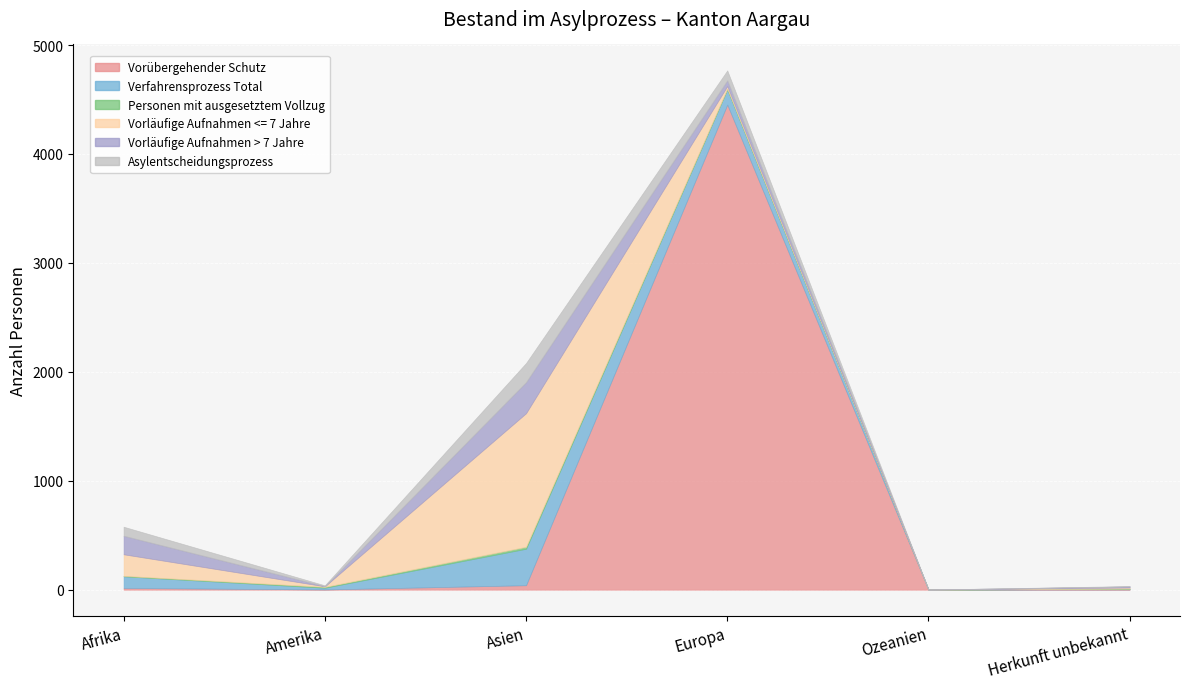

At how many categories does at least one series exceed 4100?

1